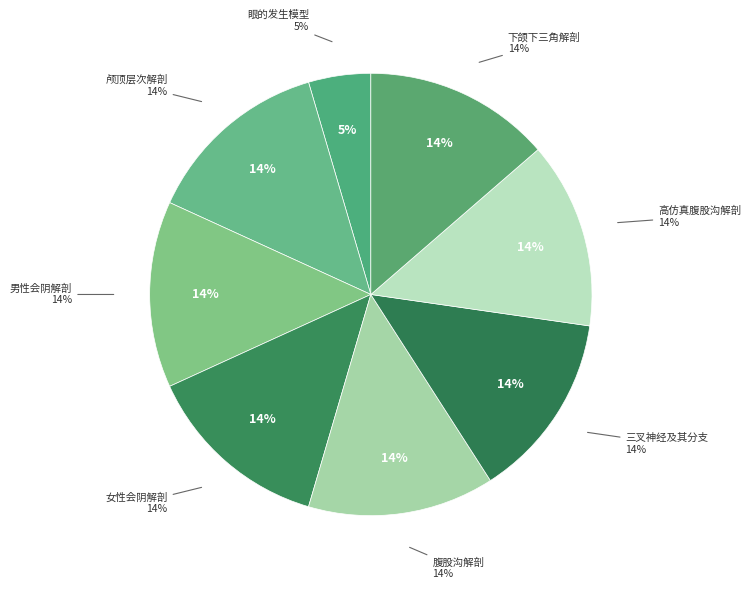

Which has a higher value, 女性会阴解剖 or 三叉神经及其分支?

女性会阴解剖